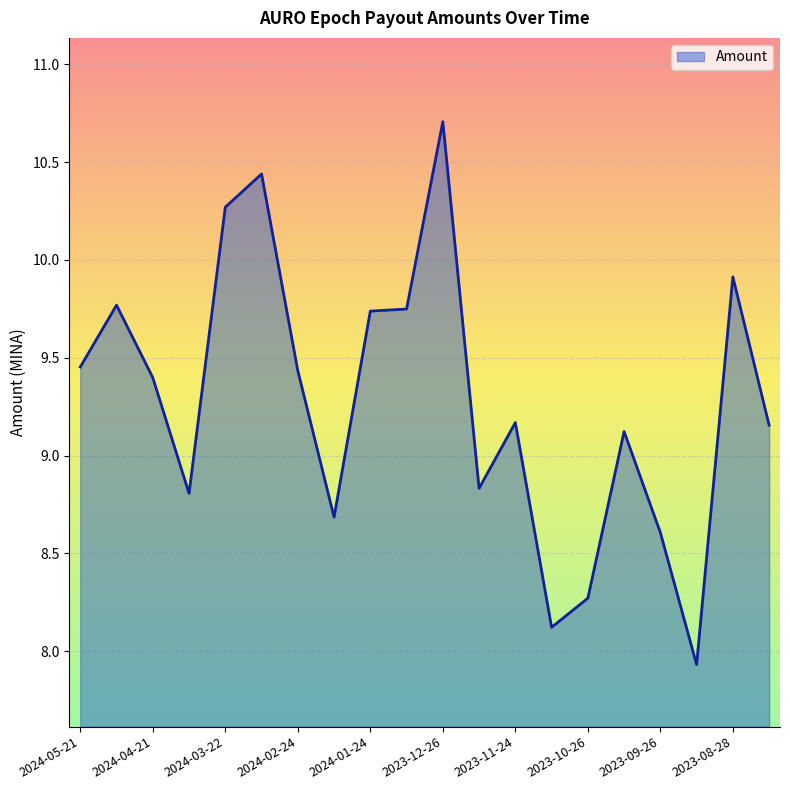

What is the minimum value shown in the chart?

7.9